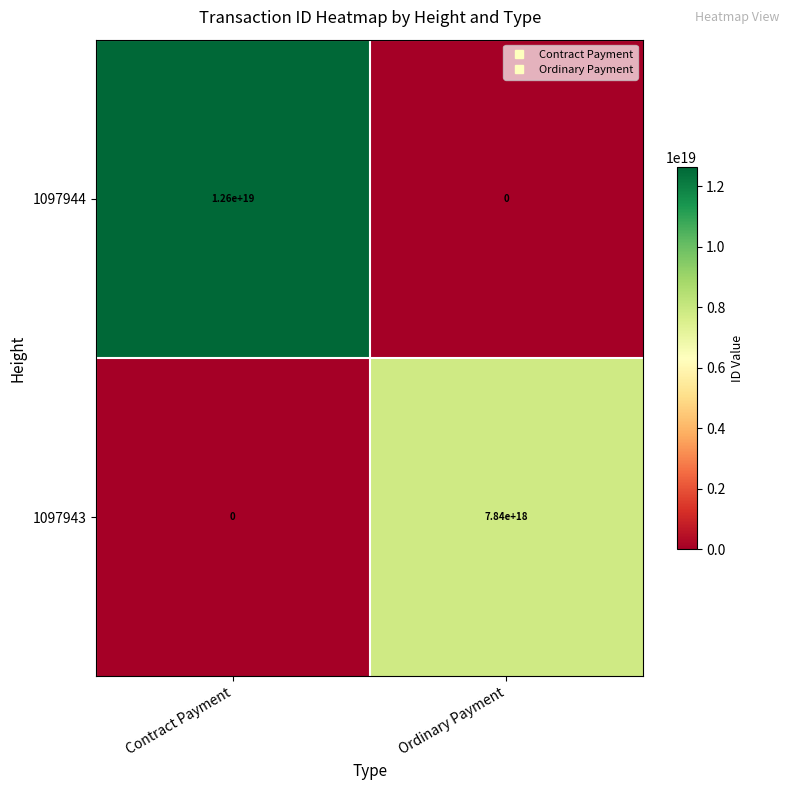

Rank the series by their average value, from lowest to highest.

1097943, 1097944